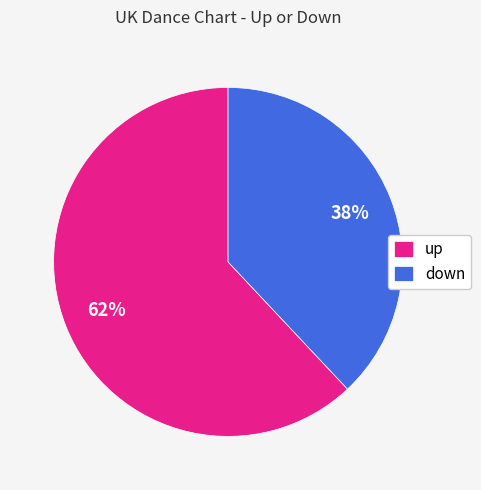

To the nearest percent, what portion does up represent?

62%